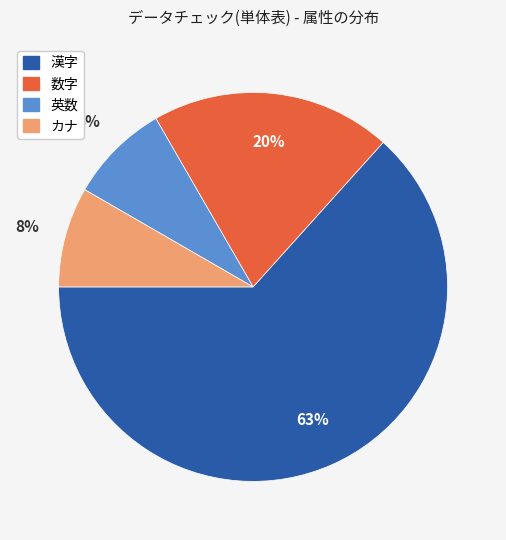

To the nearest percent, what is the average slice percentage?

25%